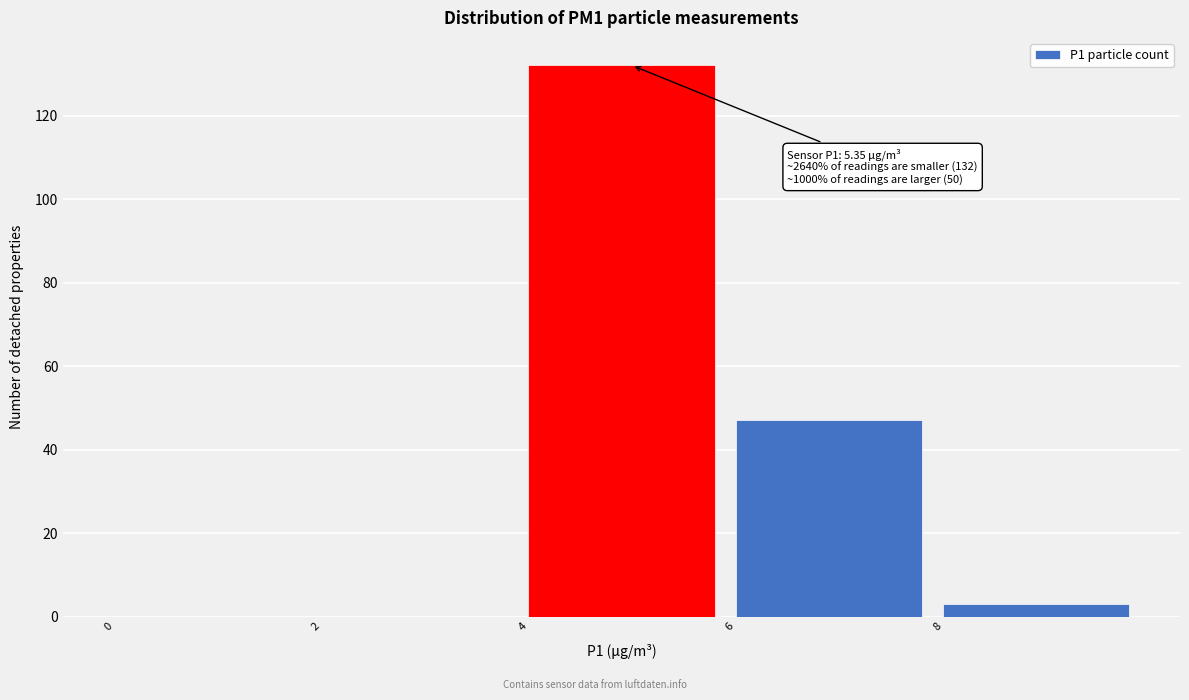

Over which range of the x-axis is the bar tallest?

4 to 6